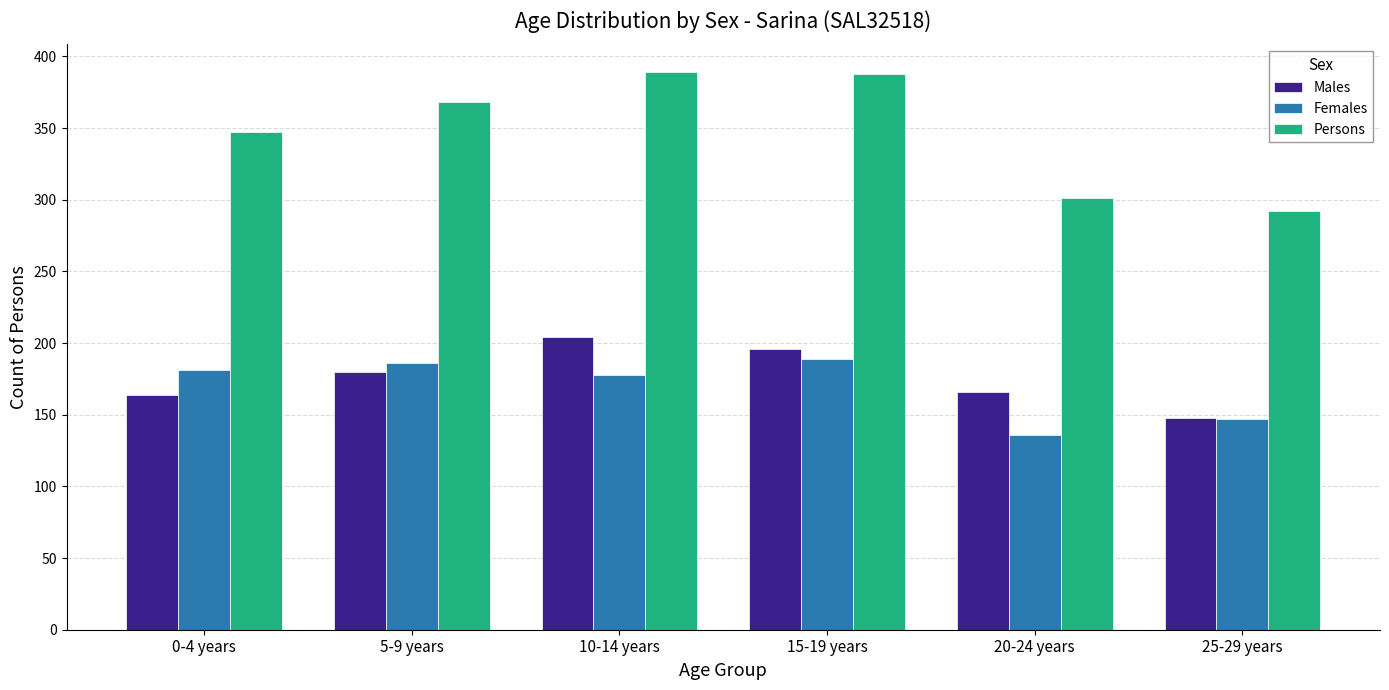

What is the spread (max minus min) of values at 15-19 years?

199